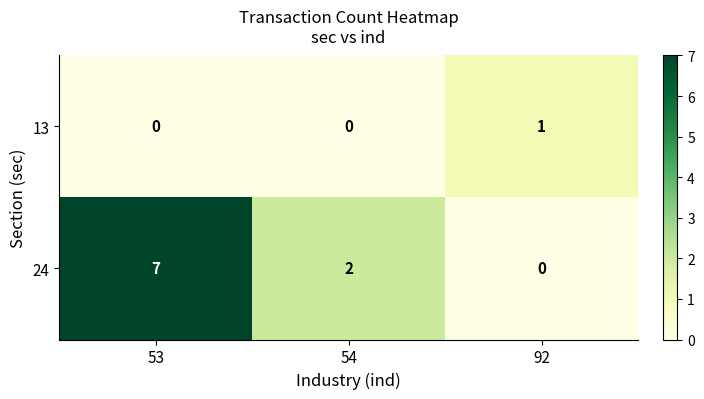

The value of 24 at 53 is 11. True or false?

False